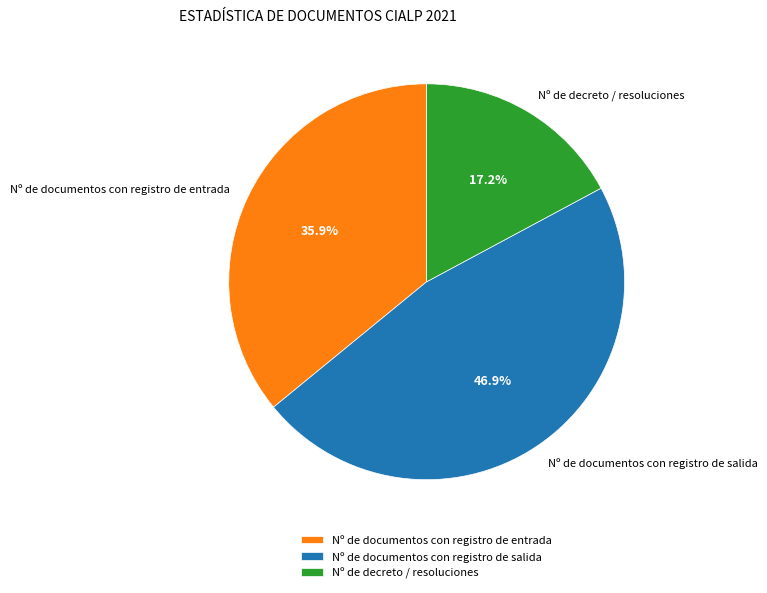

What is the ratio of the value at Nº de documentos con registro de entrada to the value at Nº de documentos con registro de salida?

0.8